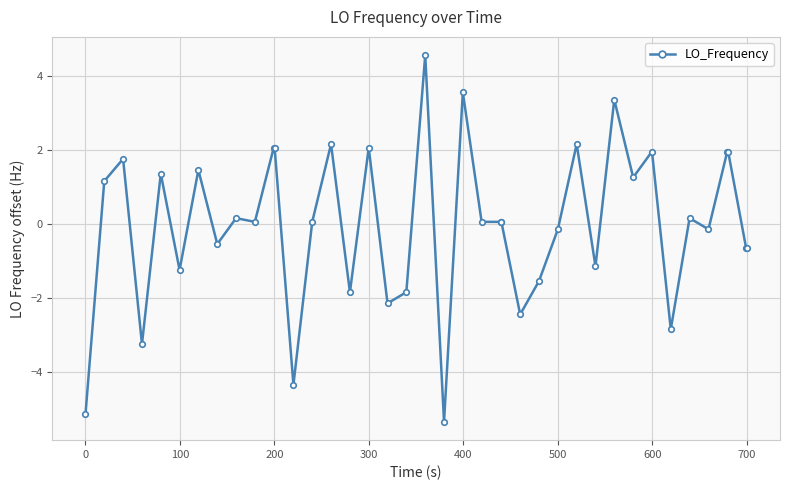

What is the maximum value shown in the chart?

4.6